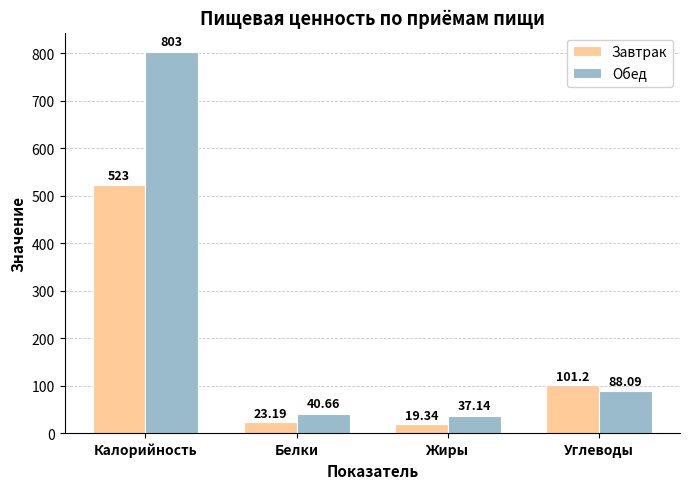

Is it true that Обед equals 218.6 at Калорийность?

False